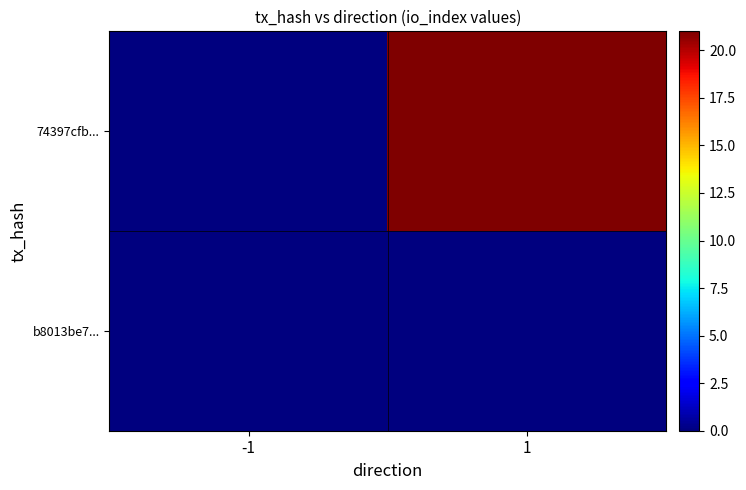

Reading left to right, extract all data points from this chart.

b8013be7...: -1=0	1=0
74397cfb...: -1=0	1=21